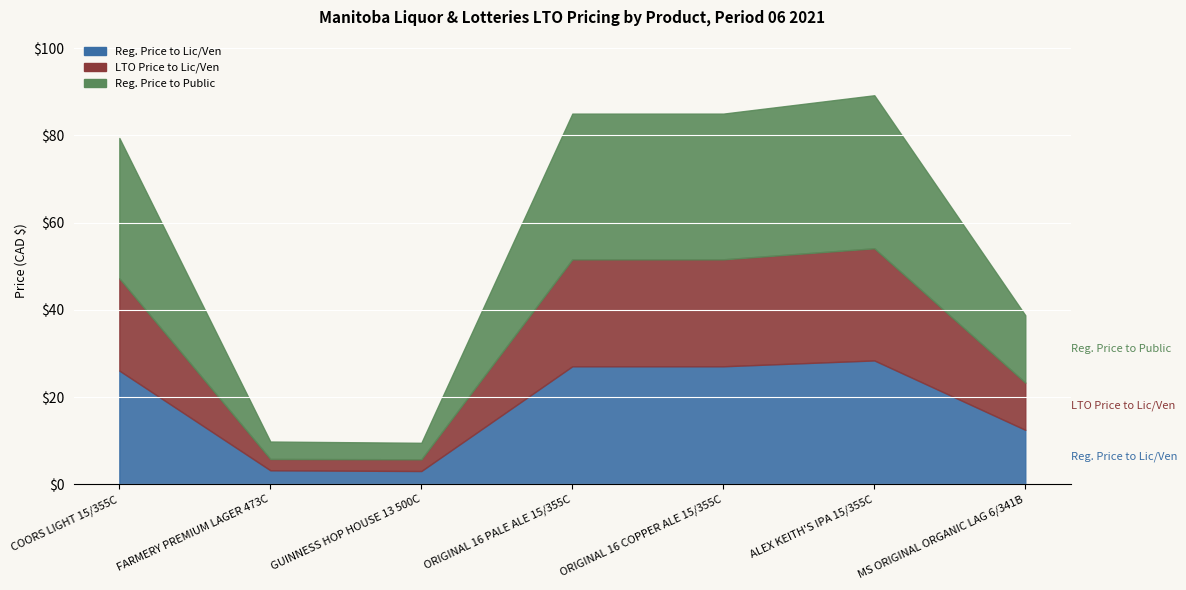

What is the approximate value of LTO Price to Lic/Ven at ORIGINAL 16 COPPER ALE 15/355C?

24.5